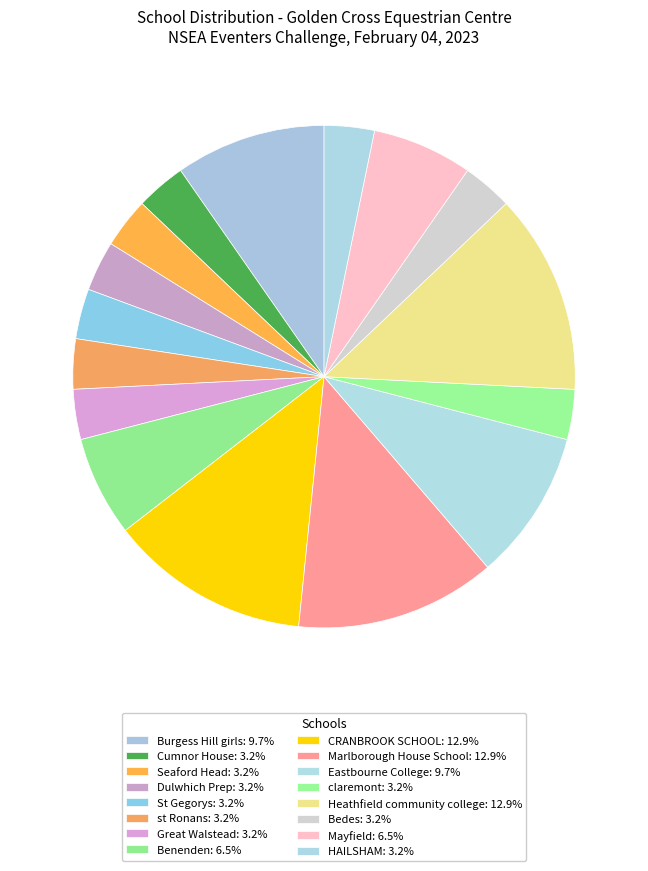

How many segments does this pie chart have?

16